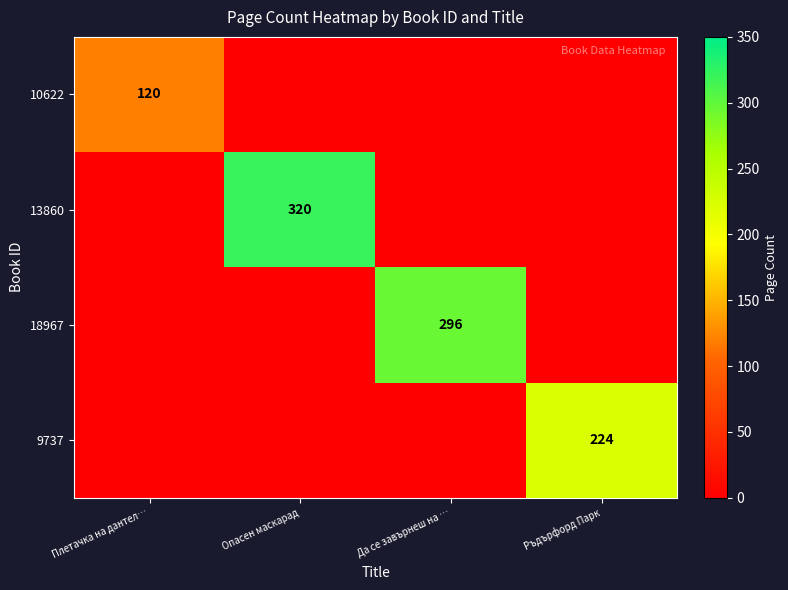

Between Опасен маскарад and Да се завърнеш на …, which series saw the biggest shift?

13860